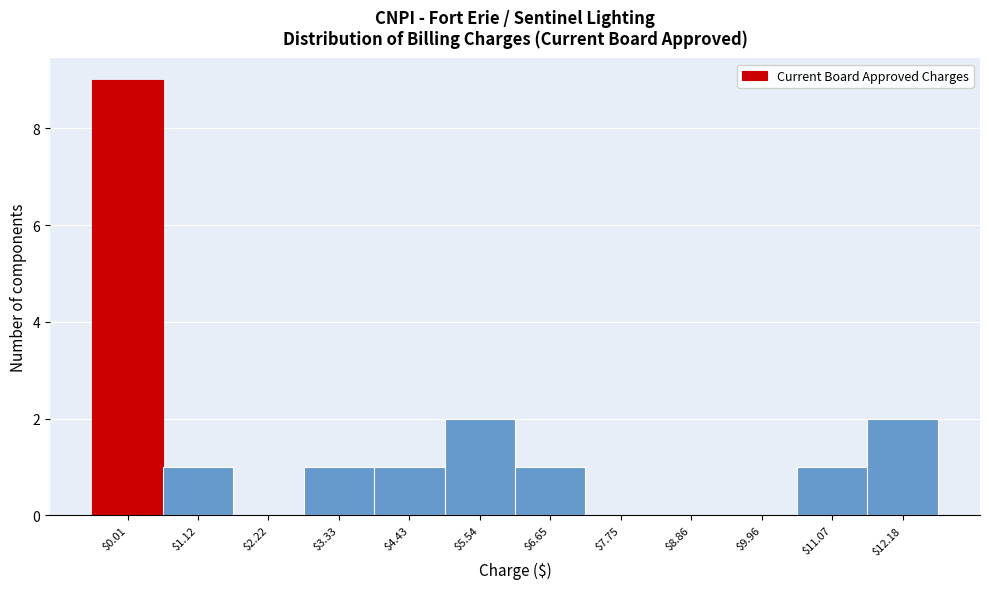

True or false: the data shows 0 at $7.75.

True